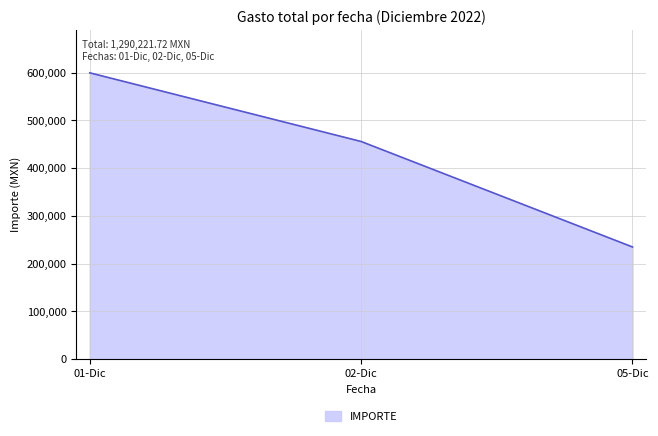

List the labels in order of value, smallest first.

05-Dic, 02-Dic, 01-Dic